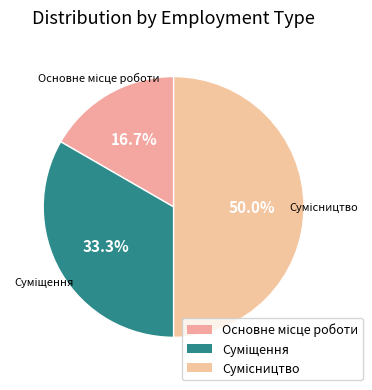

What is the largest slice in the pie chart?

Сумісництво